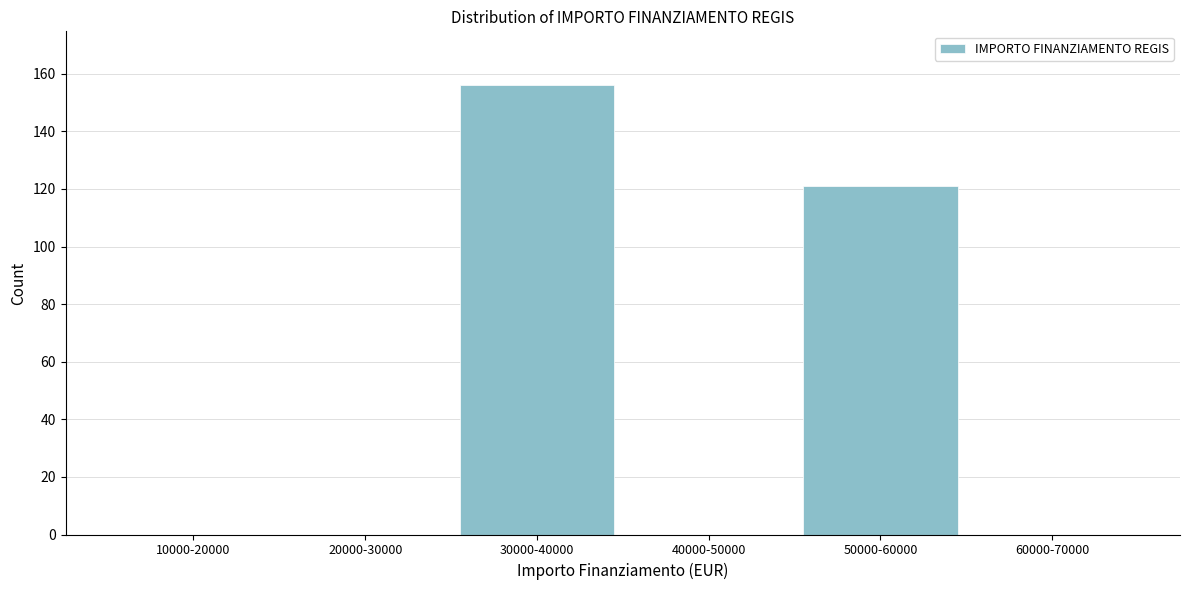

Reading left to right, list all the values displayed in this chart.

10000-20000=0	20000-30000=0	30000-40000=156	40000-50000=0	50000-60000=121	60000-70000=0